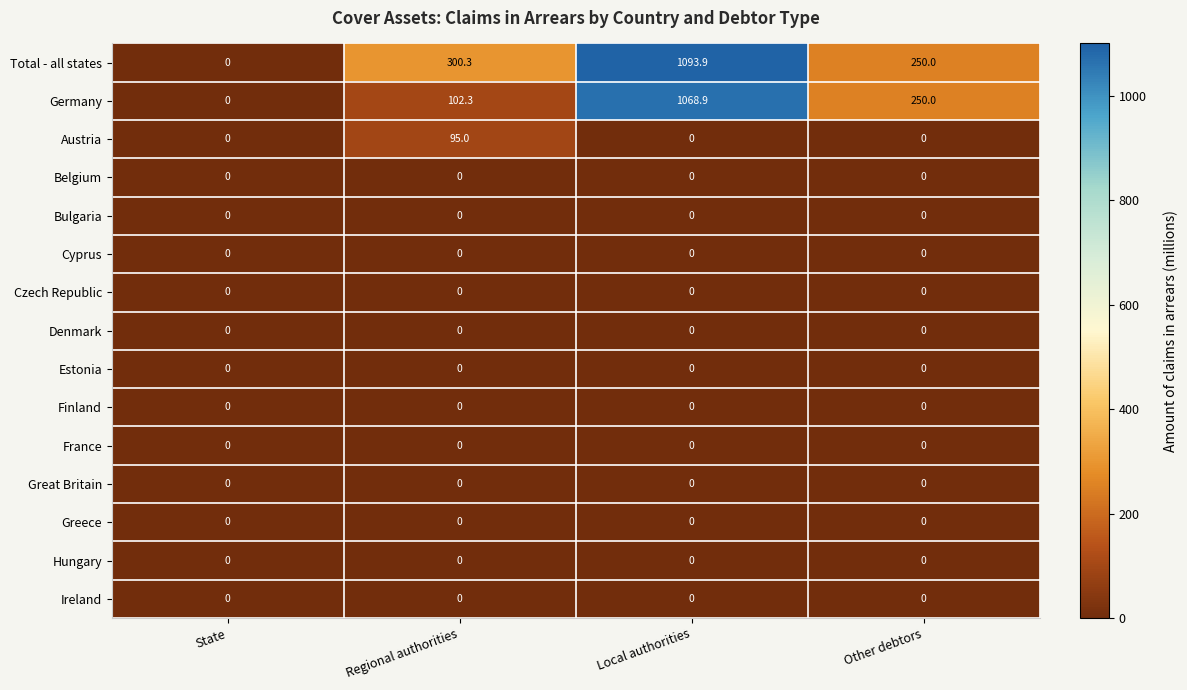

Where is Germany nearest to the value 534?

Other debtors